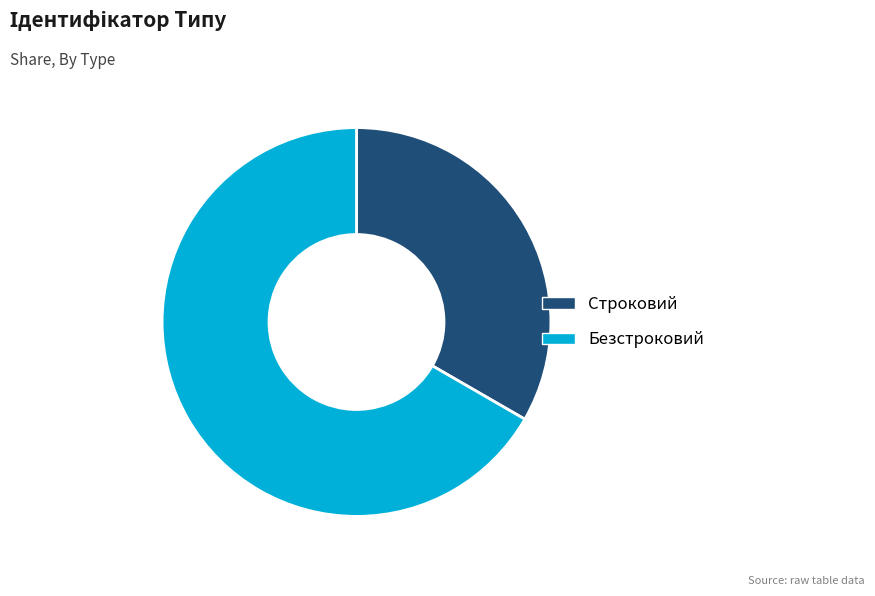

Is the sum of Строковий and Безстроковий greater than half?

Yes